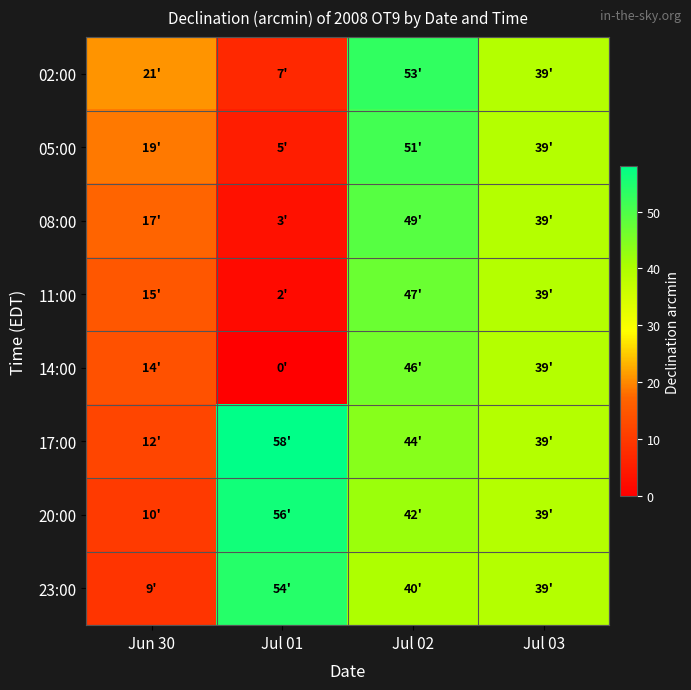

Reading left to right, list all the values displayed in this chart.

02:00: Jun 30=21	Jul 01=7	Jul 02=53	Jul 03=39
05:00: Jun 30=19	Jul 01=5	Jul 02=51	Jul 03=39
08:00: Jun 30=17	Jul 01=3	Jul 02=49	Jul 03=39
11:00: Jun 30=15	Jul 01=2	Jul 02=47	Jul 03=39
14:00: Jun 30=14	Jul 01=0	Jul 02=46	Jul 03=39
17:00: Jun 30=12	Jul 01=58	Jul 02=44	Jul 03=39
20:00: Jun 30=10	Jul 01=56	Jul 02=42	Jul 03=39
23:00: Jun 30=9	Jul 01=54	Jul 02=40	Jul 03=39